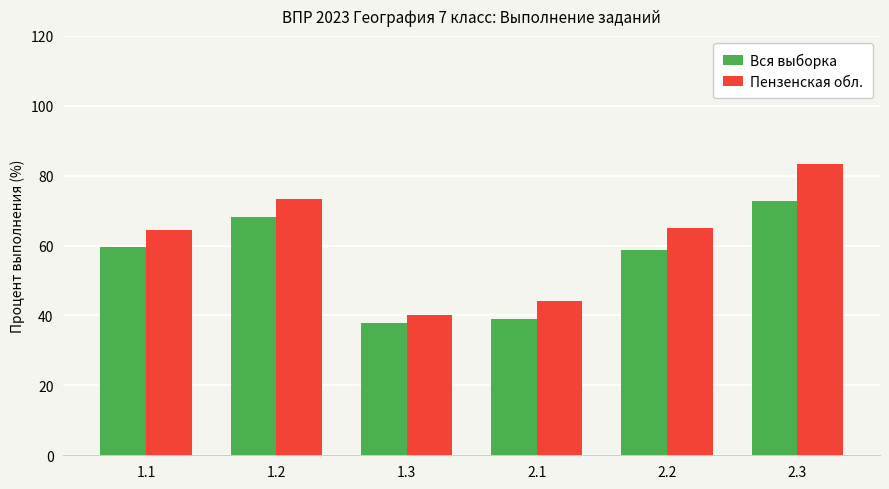

List the series in order of their peak value, highest first.

Пензенская обл., Вся выборка